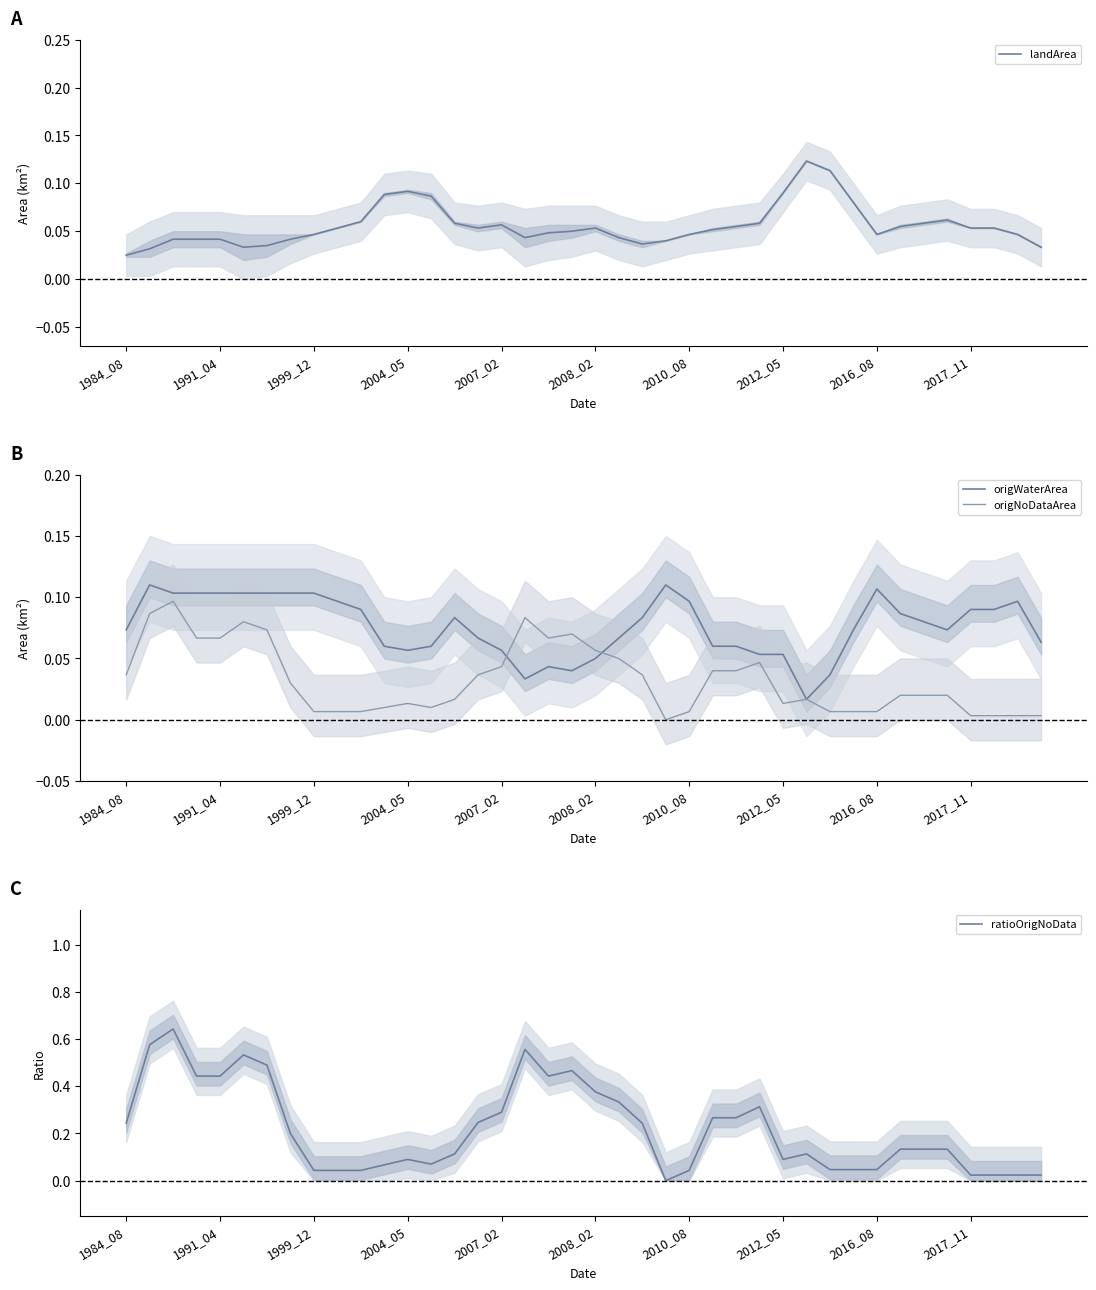

Which series has the largest range (max minus min)?

ratioOrigNoData